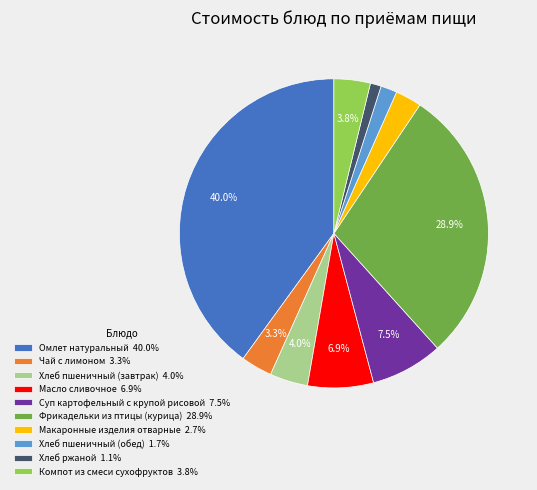

To the nearest percent, what is the average slice percentage?

10%